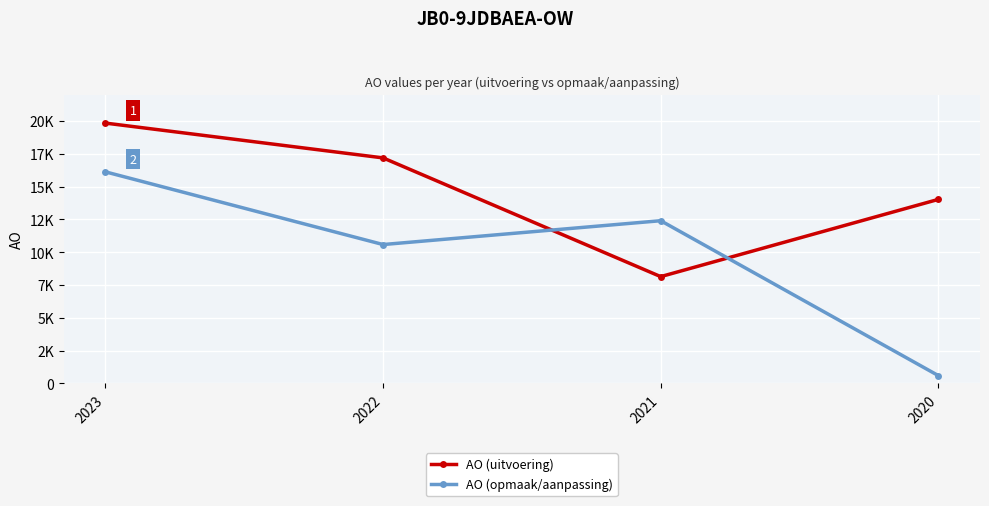

How many interior local peaks does the AO (opmaak/aanpassing) series have?

1